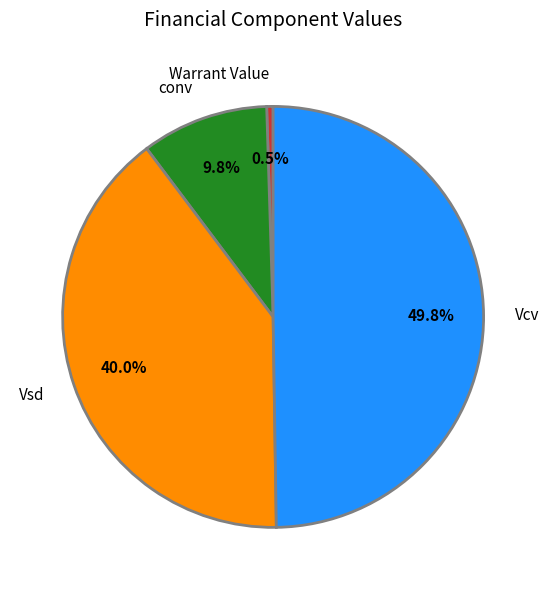

What is the total percentage of Vsd and conv?

49.8%